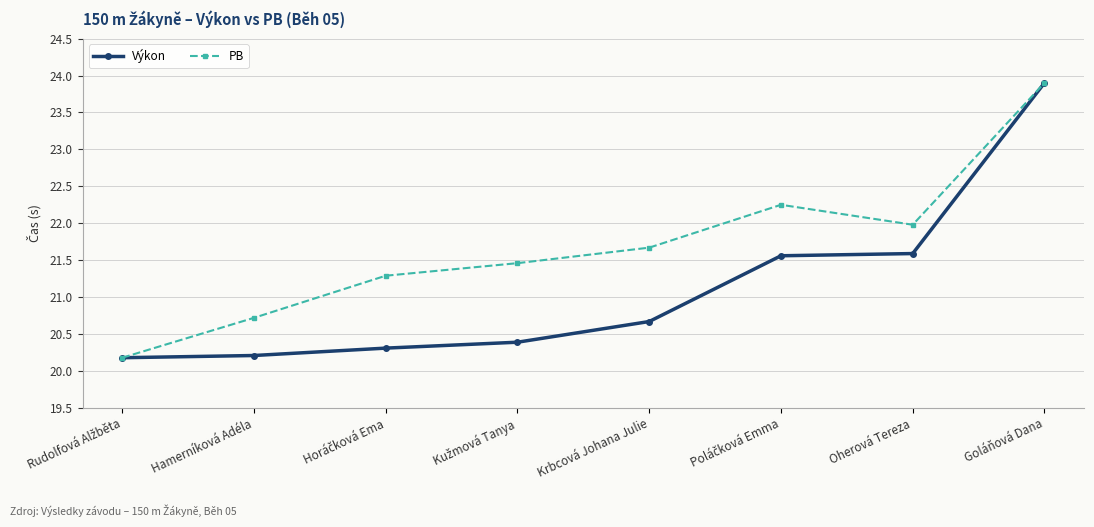

What is the value of the Výkon point at the 1st from the left?

20.2